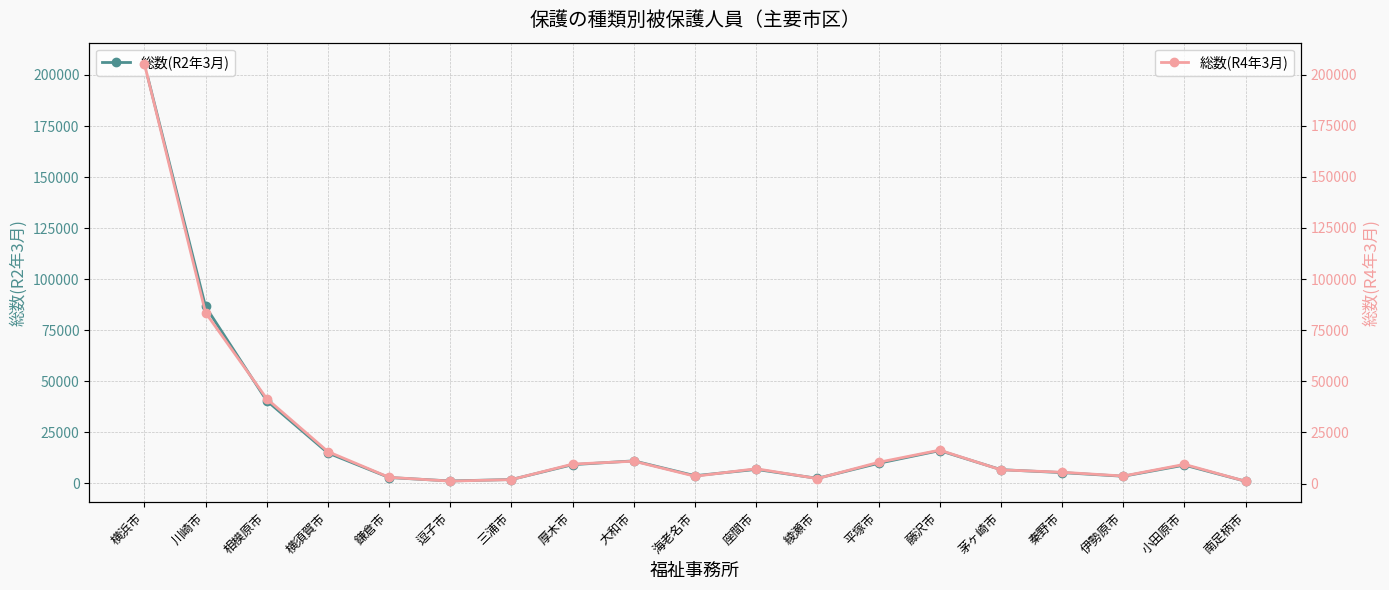

True or false: 総数(R4年3月) has more than 1 points higher than both neighbors.

True